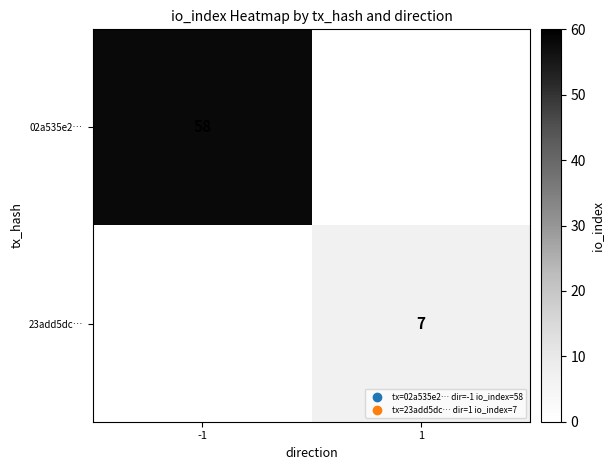

The 02a535e2… series shows 58 at -1. True or false?

True